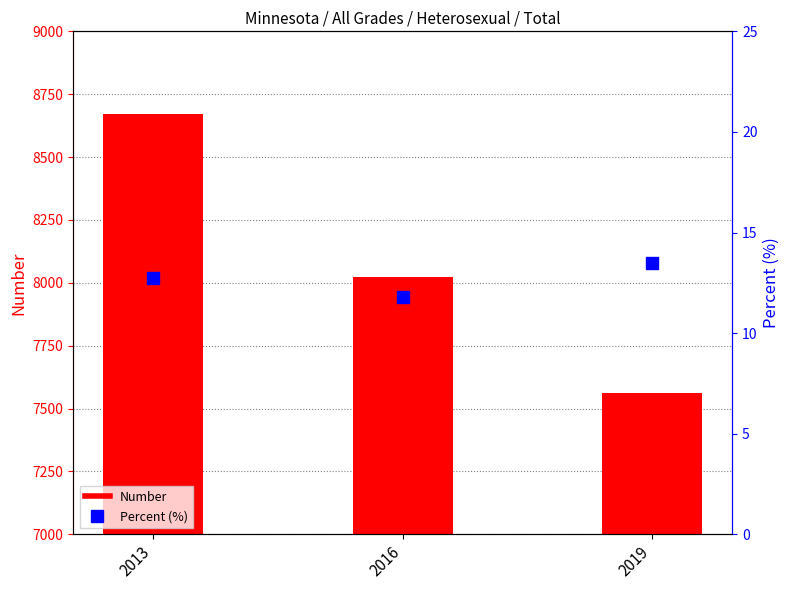

Reading left to right, transcribe all the data shown in this chart.

Number: 2013=8670.0	2016=8025.0	2019=7563.0
Percent (%): 2013=12.7	2016=11.8	2019=13.5